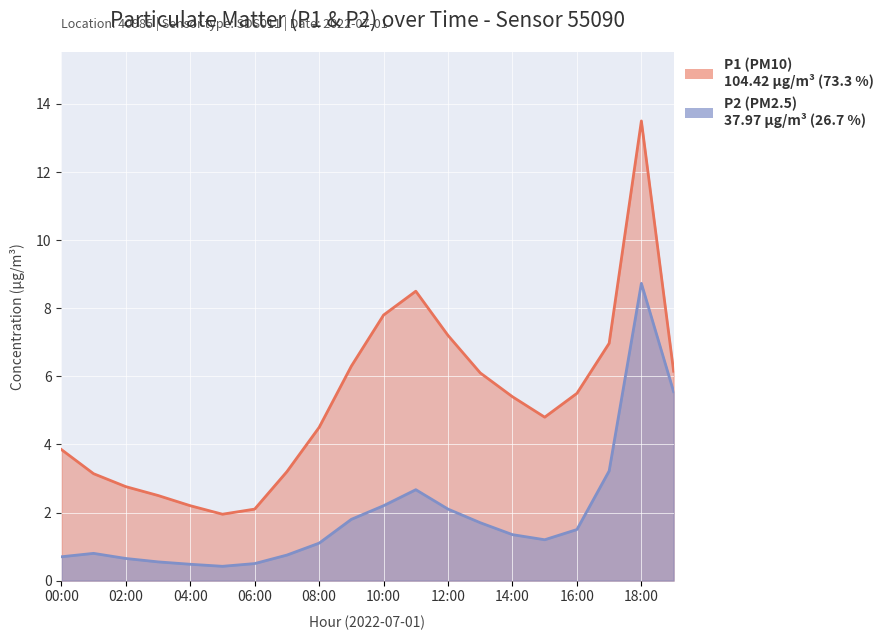

How many data points in P2 are above 1?

12